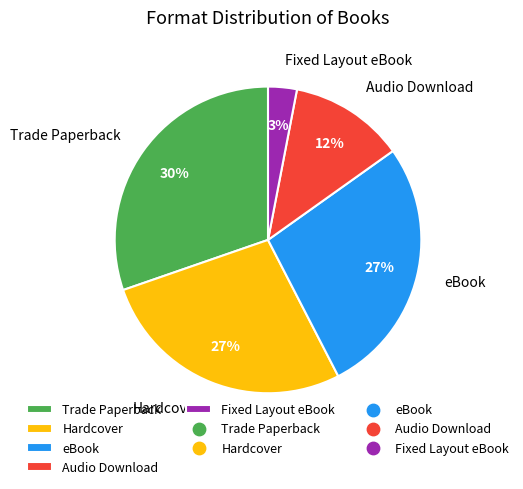

To the nearest percent, what is the difference between the Audio Download and Trade Paperback slice percentages?

18%